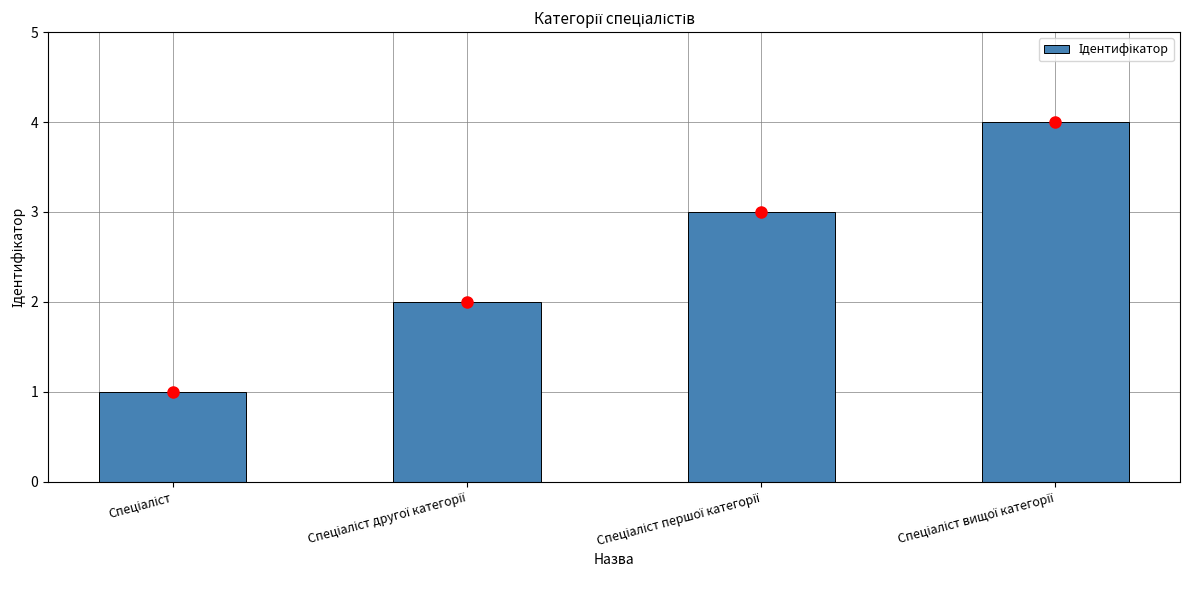

What is the maximum value shown in the chart?

4